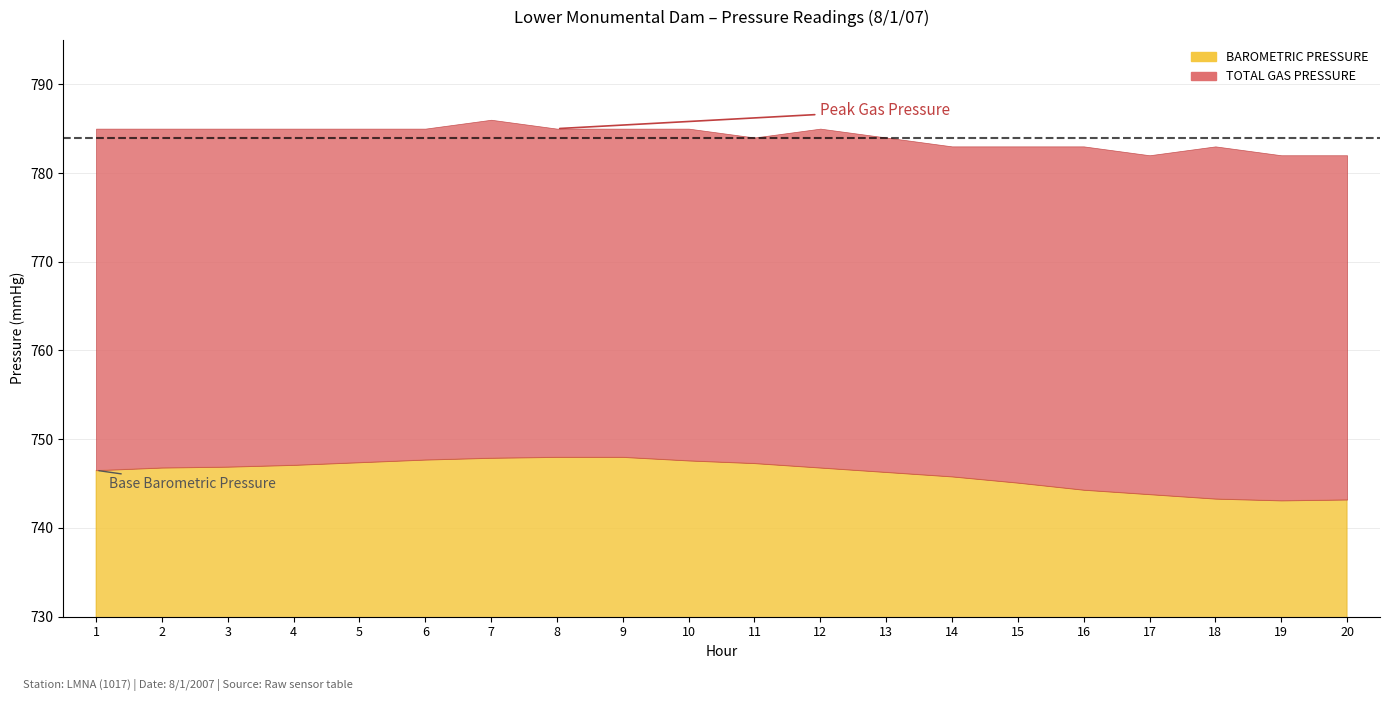

Reading left to right, extract all data points from this chart.

BAROMETRIC PRESSURE: 1=746.5	2=746.8	3=746.9	4=747.1	5=747.4	6=747.7	7=747.9	8=748.0	9=748.0	10=747.6	11=747.3	12=746.8	13=746.3	14=745.8	15=745.1	16=744.3	17=743.8	18=743.3	19=743.1	20=743.2
TOTAL GAS PRESSURE: 1=785.0	2=785.0	3=785.0	4=785.0	5=785.0	6=785.0	7=786.0	8=785.0	9=785.0	10=785.0	11=784.0	12=785.0	13=784.0	14=783.0	15=783.0	16=783.0	17=782.0	18=783.0	19=782.0	20=782.0